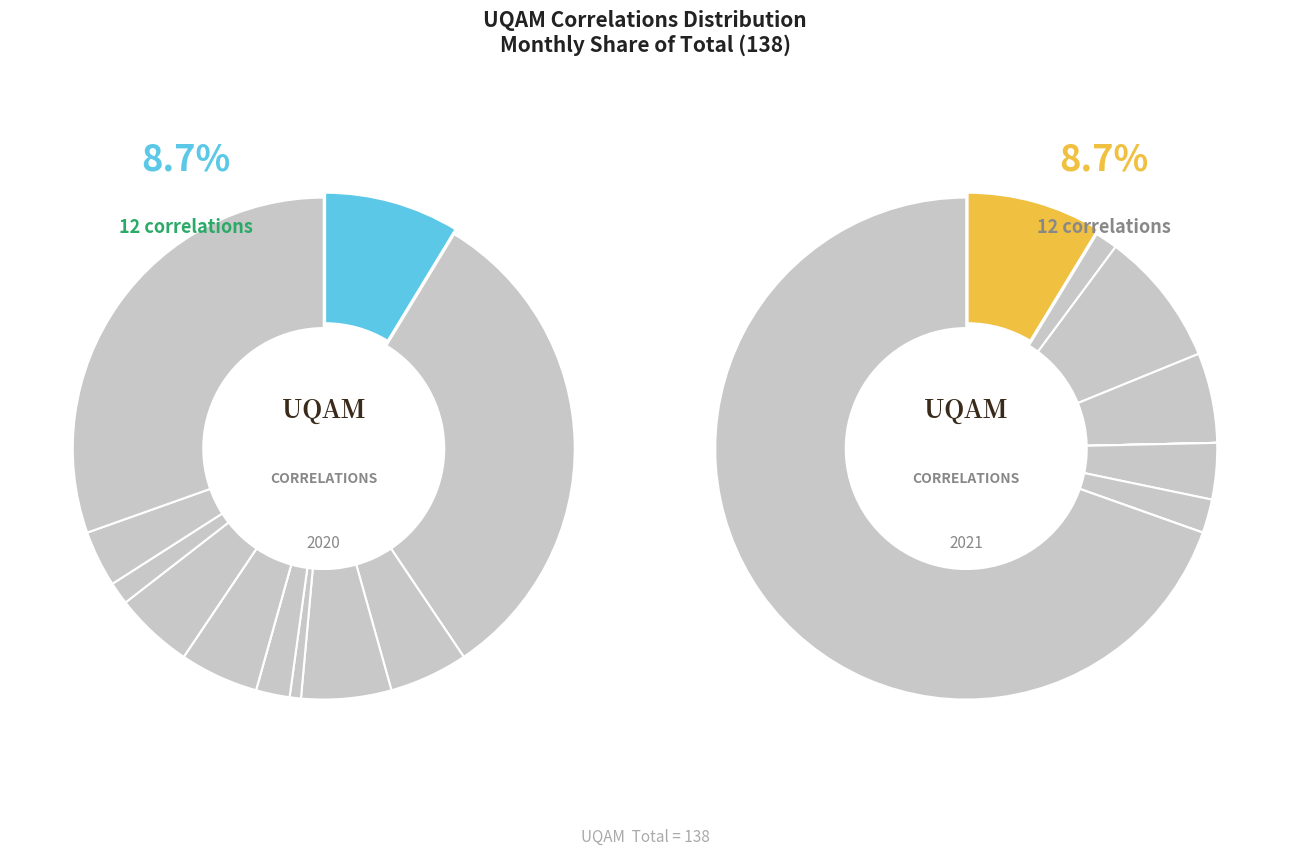

Which category has the smallest portion of the pie?

2020-07